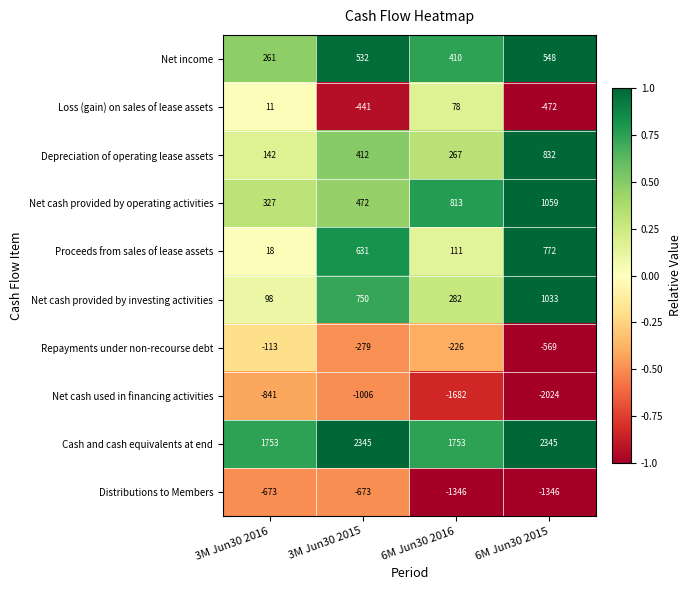

Rank the series at 6M Jun30 2015 from lowest to highest value.

Net cash used in financing activities, Distributions to Members, Repayments under non-recourse debt, Loss (gain) on sales of lease assets, Net income, Proceeds from sales of lease assets, Depreciation of operating lease assets, Net cash provided by investing activities, Net cash provided by operating activities, Cash and cash equivalents at end